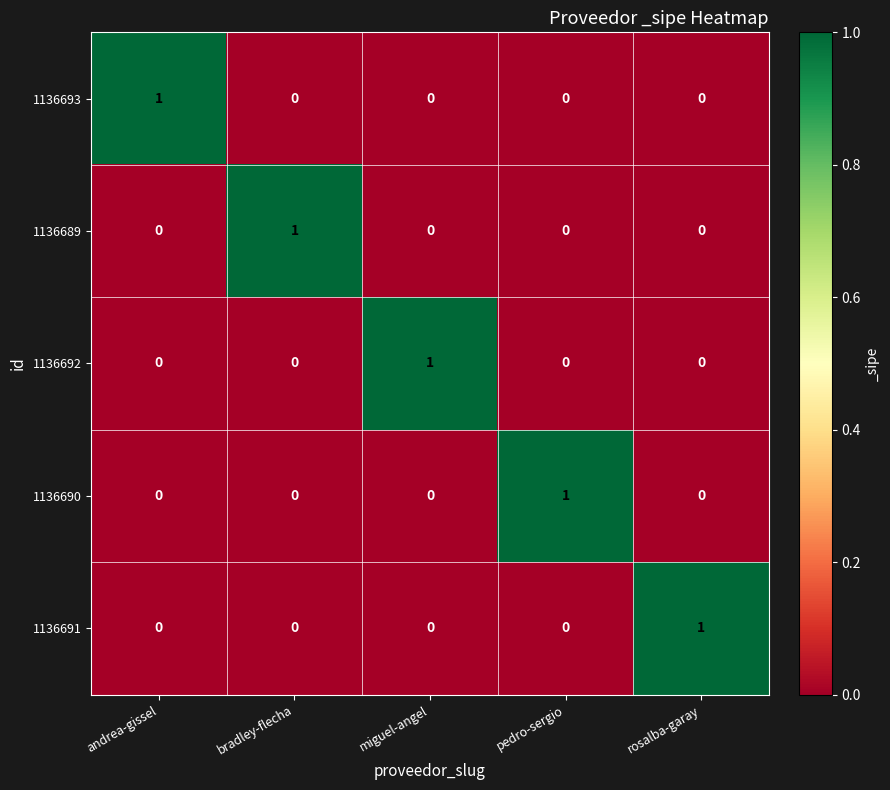

At how many categories does at least one series exceed 0?

5